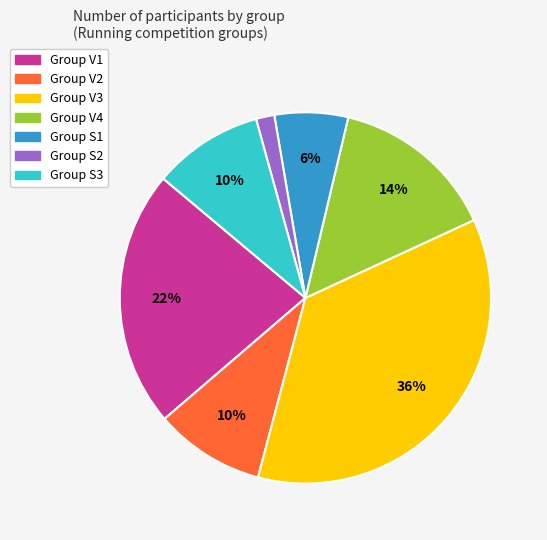

To the nearest percent, what is the average slice percentage?

14%